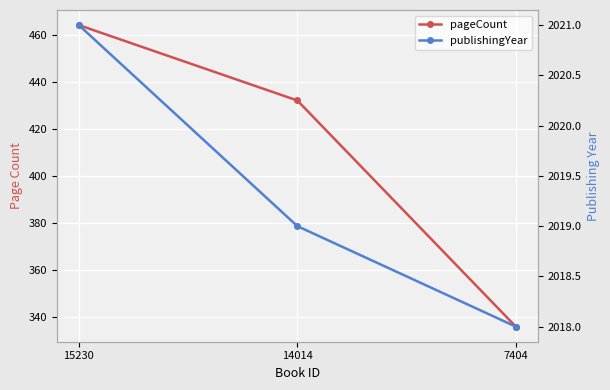

How many series are shown in this chart?

2